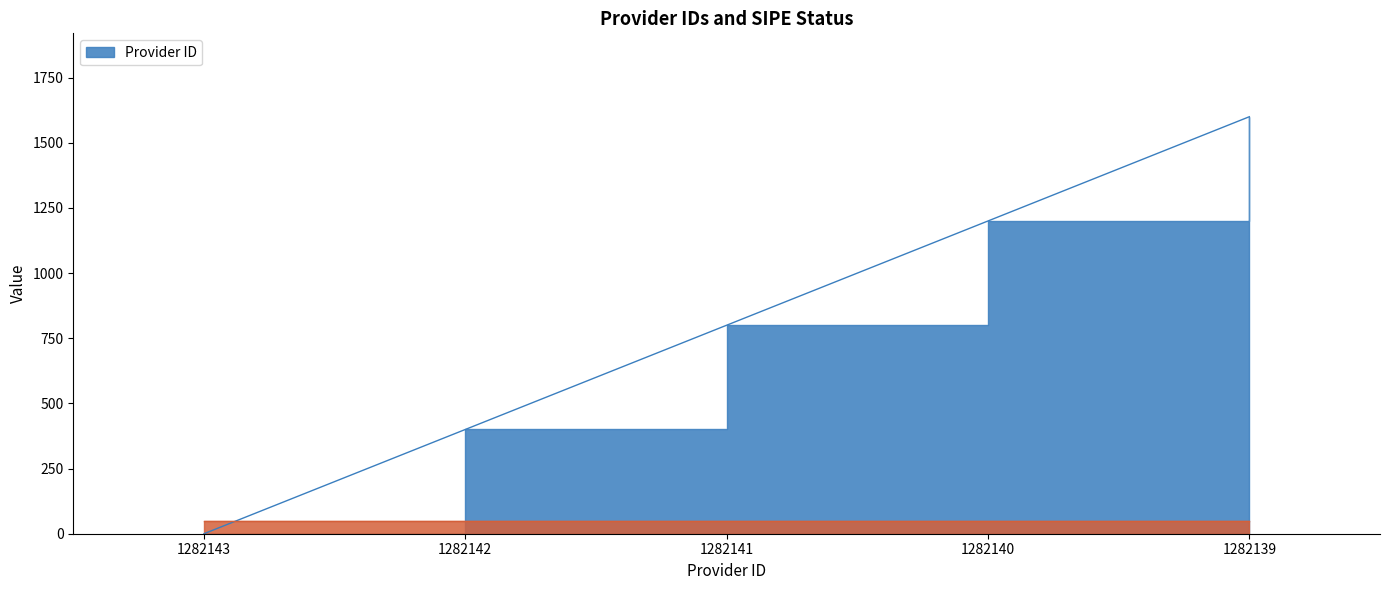

Reading left to right, what are all the values shown in this chart?

1282143=0	1282142=400	1282141=800	1282140=1200	1282139=1600